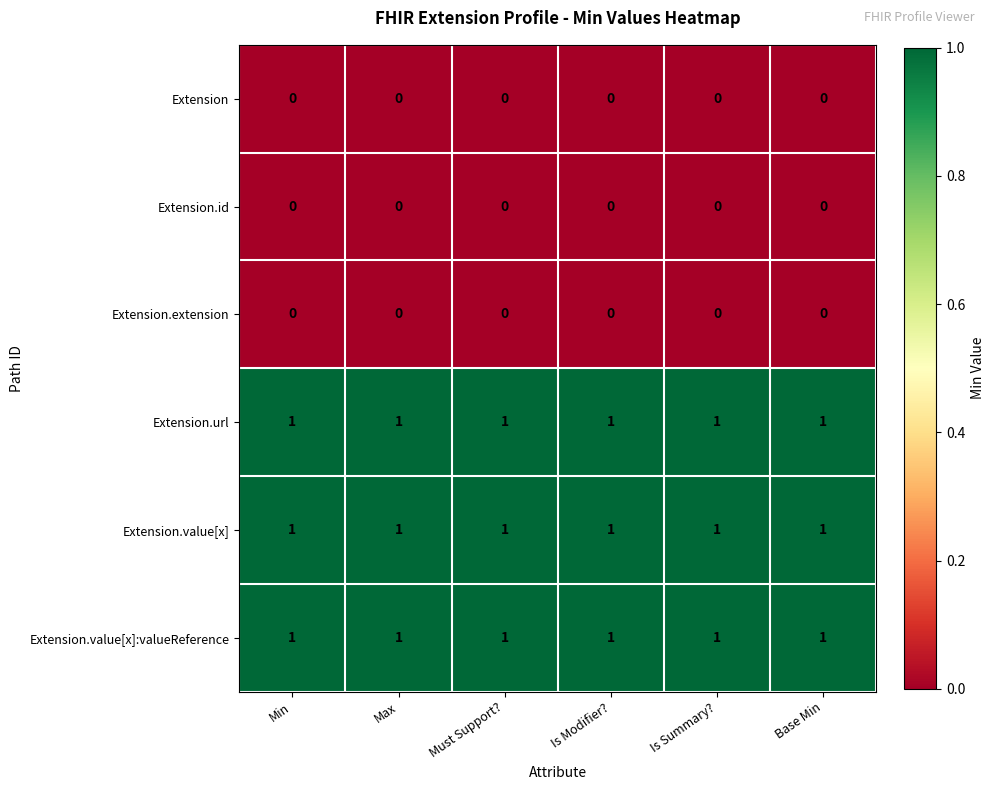

Is it true that Extension.id equals 0 at Must Support??

True